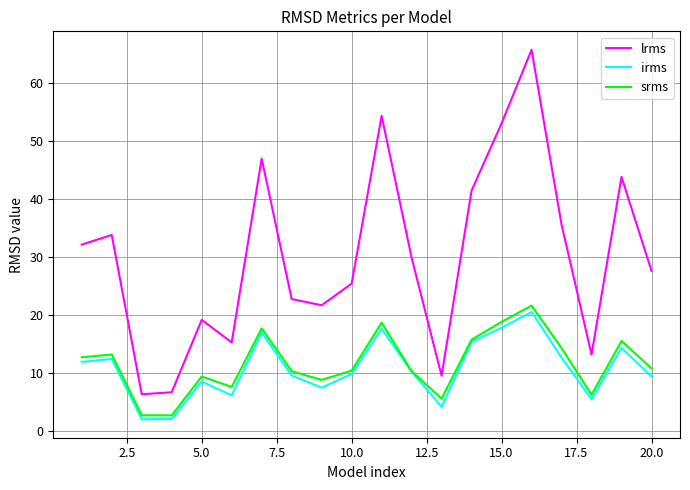

How many lines are shown in the chart?

3